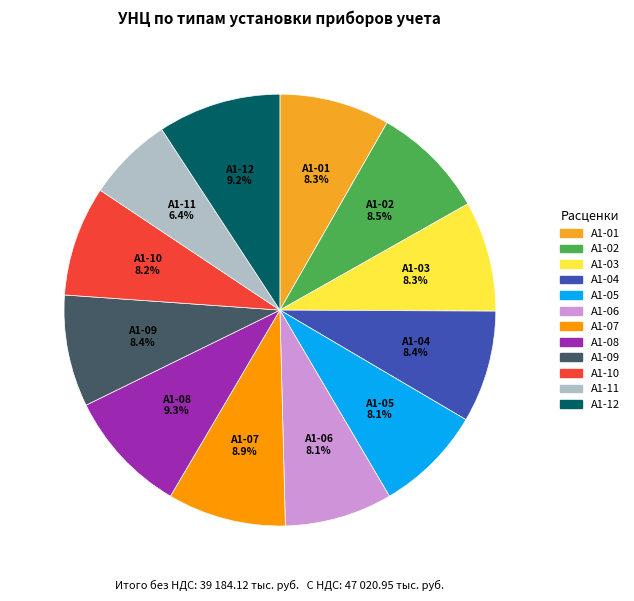

To the nearest percent, what is the average slice percentage?

8%